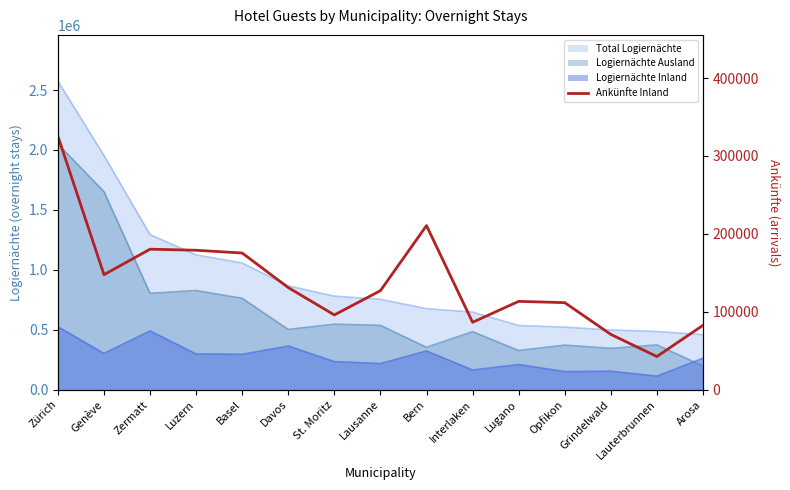

What is the label of the 8th point from the left?

Lausanne